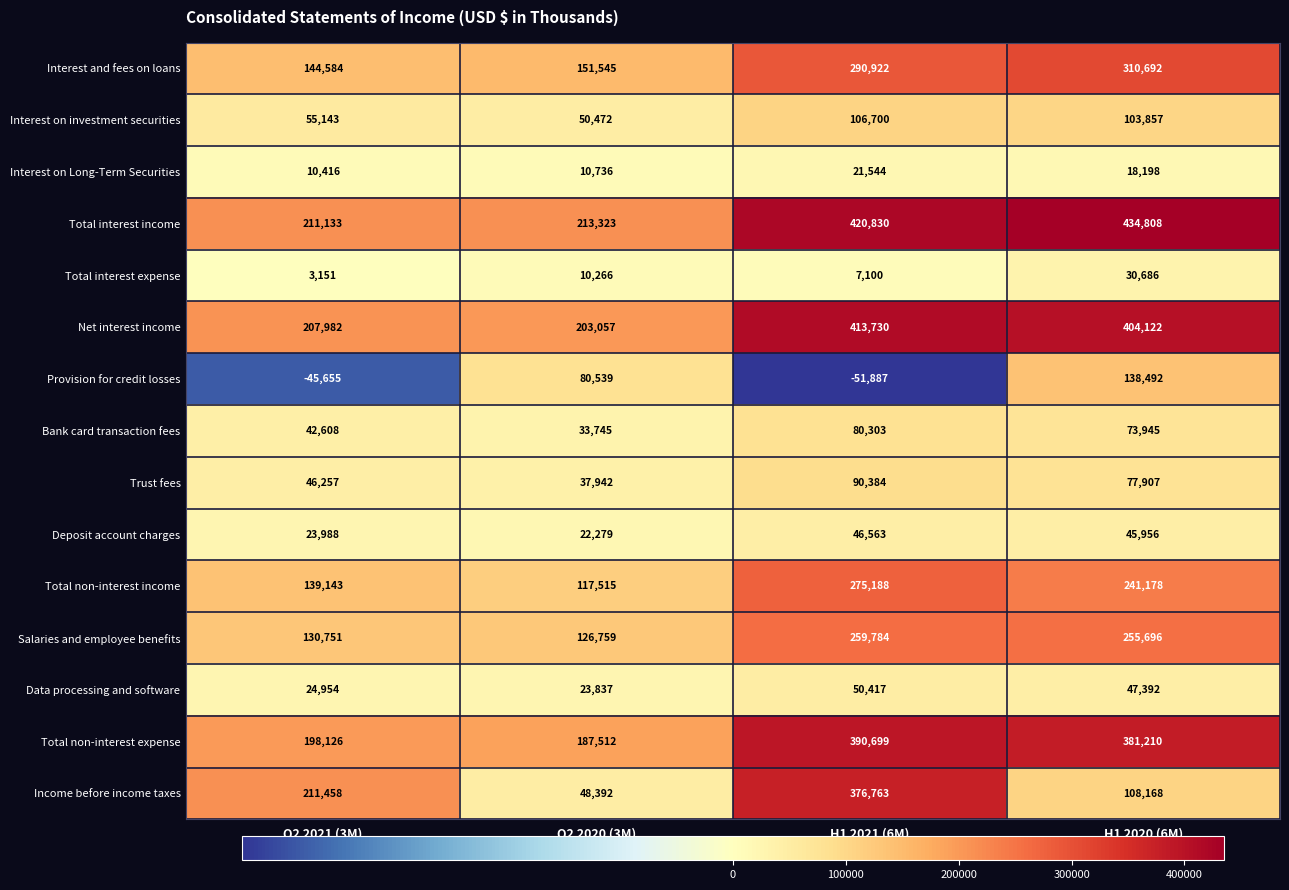

Where does the Data processing and software series first go above 47392?

H1 2021 (6M)